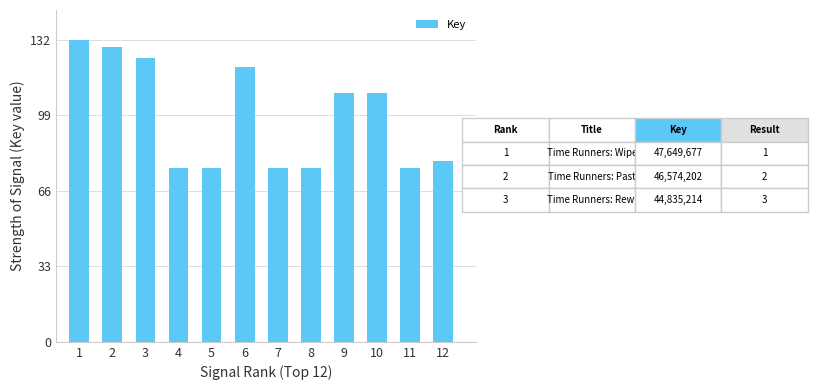

Count the number of values greater than 108.

6